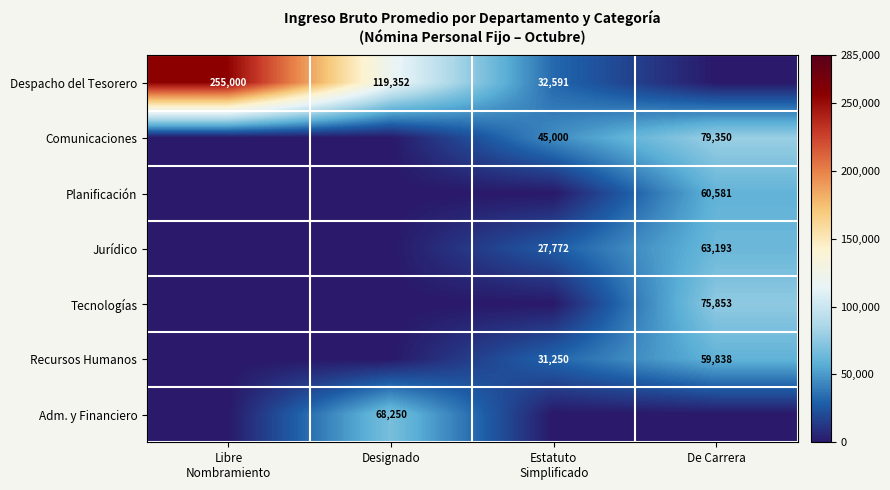

Is it true that Comunicaciones equals 129096 at De Carrera?

False